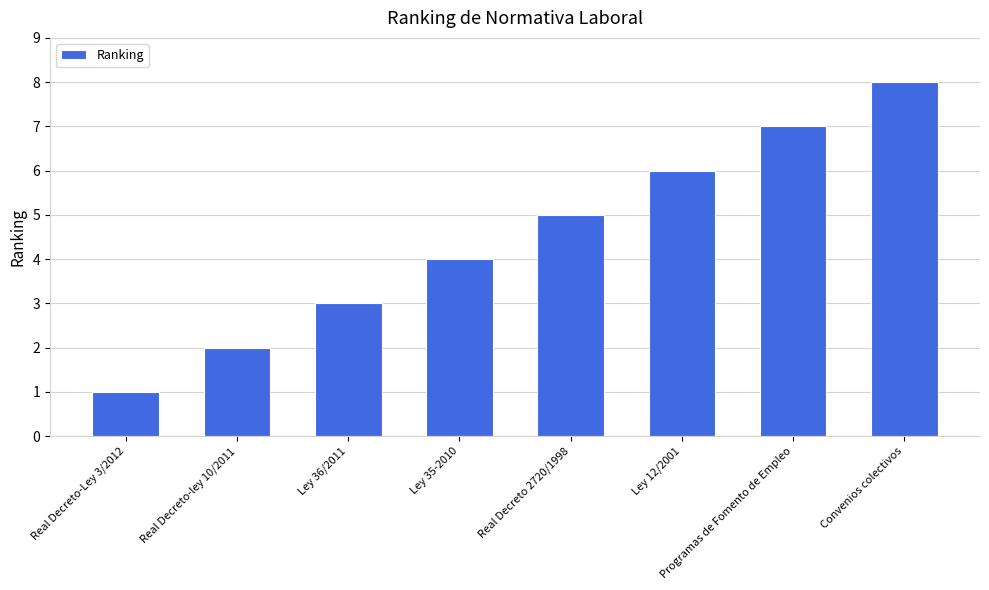

Count the number of categories in the chart.

8